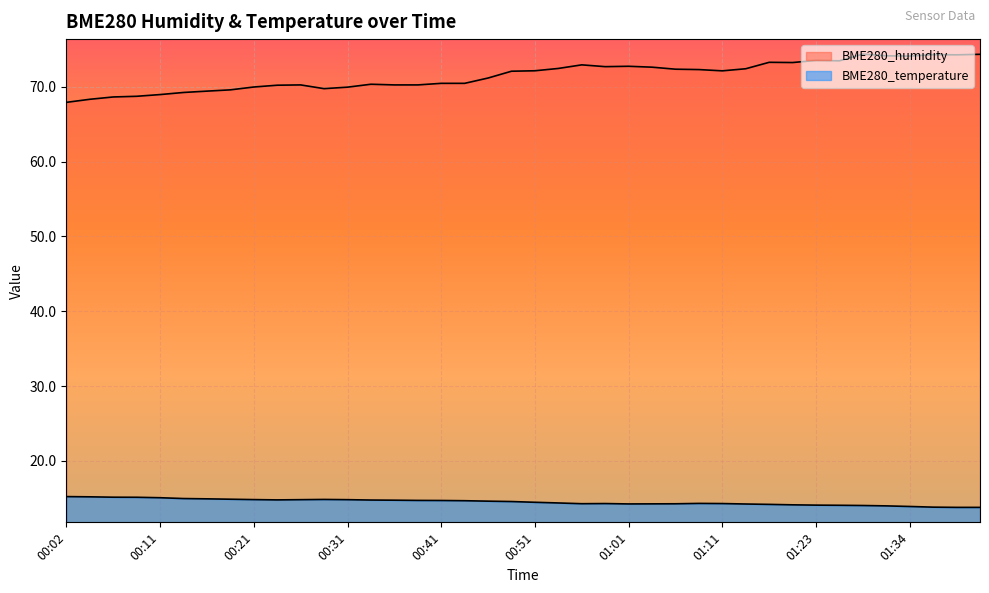

The value of BME280_temperature at 00:36 is 14.8. True or false?

True